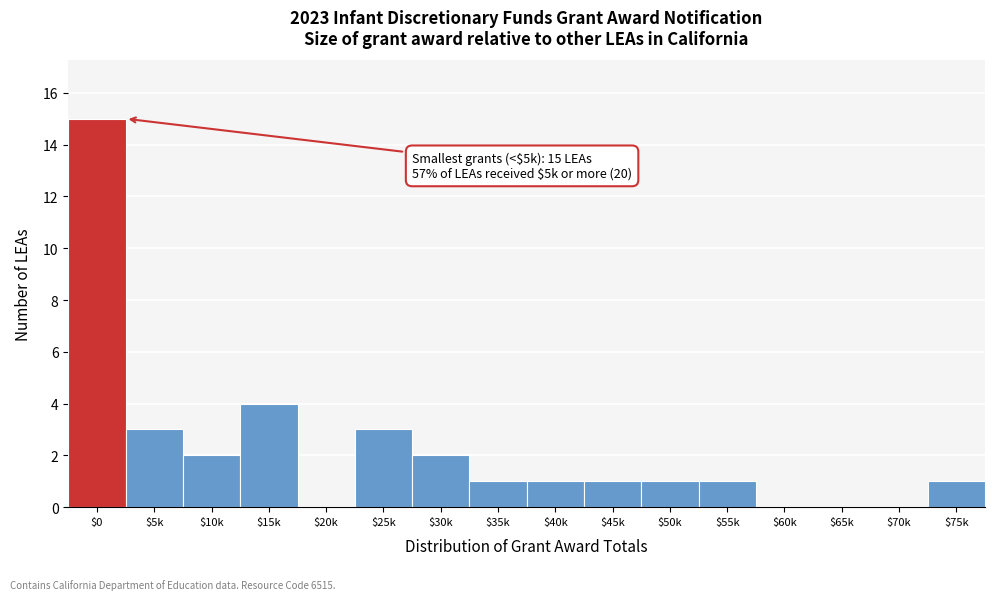

What is the maximum value shown in the chart?

15